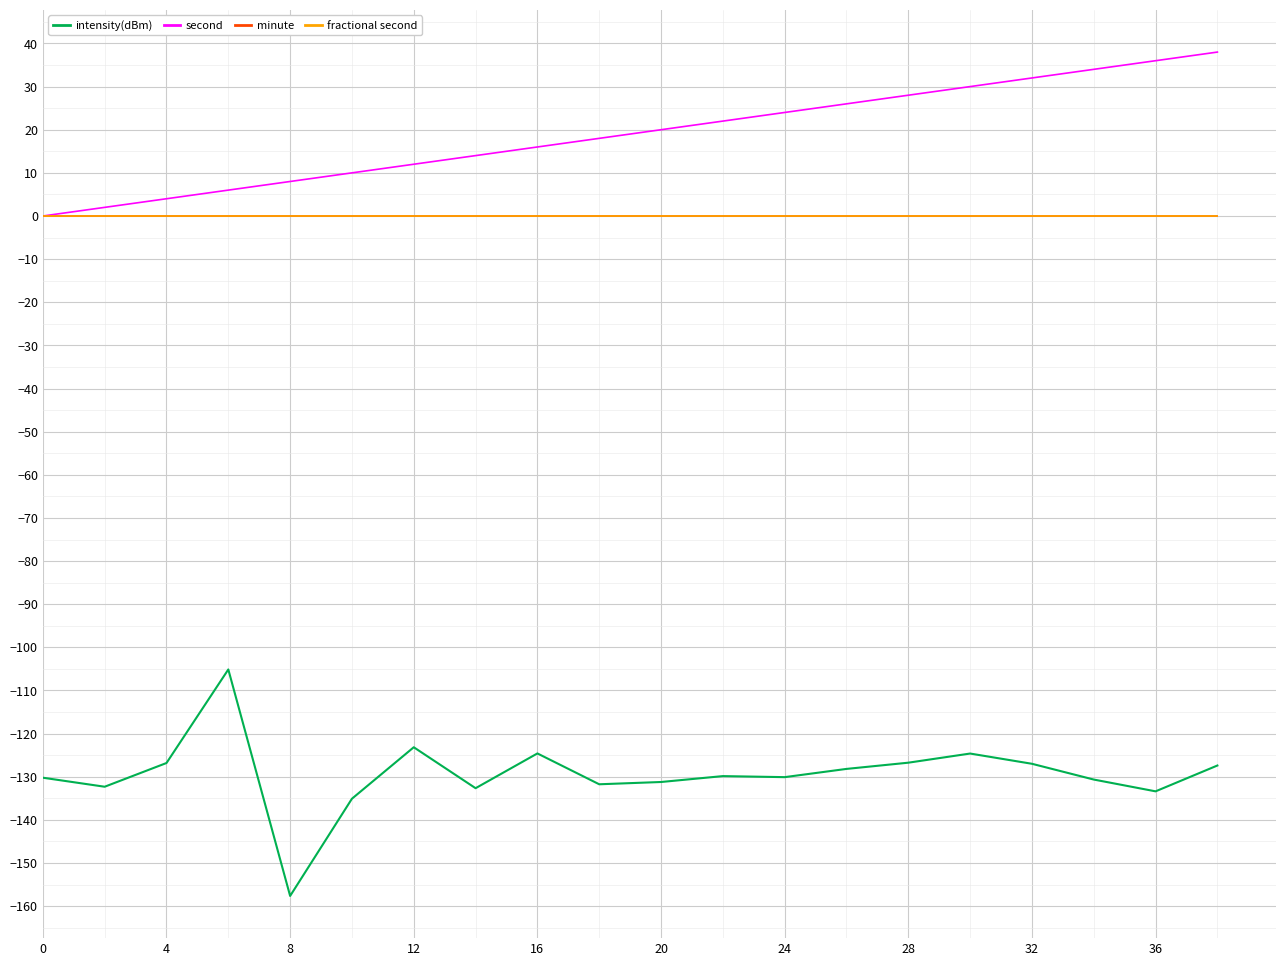

Reading left to right, list all the values displayed in this chart.

intensity(dBm): -130.2	-132.3	-126.8	-105.1	-157.6	-135.1	-123.2	-132.7	-124.6	-131.7	-131.2	-129.8	-130.1	-128.2	-126.7	-124.6	-127.0	-130.6	-133.4	-127.4
second: 0.0	2.0	4.0	6.0	8.0	10.0	12.0	14.0	16.0	18.0	20.0	22.0	24.0	26.0	28.0	30.0	32.0	34.0	36.0	38.0
minute: 0.0	0.0	0.0	0.0	0.0	0.0	0.0	0.0	0.0	0.0	0.0	0.0	0.0	0.0	0.0	0.0	0.0	0.0	0.0	0.0
fractional second: 0.0	0.0	0.0	0.0	0.0	0.0	0.0	0.0	0.0	0.0	0.0	0.0	0.0	0.0	0.0	0.0	0.0	0.0	0.0	0.0